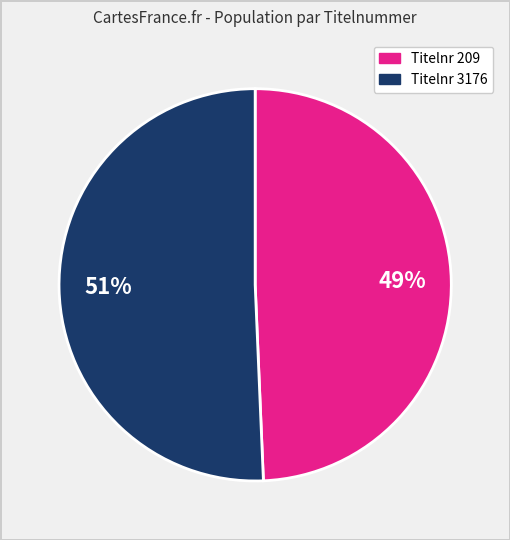

Is there a majority slice in this chart?

Yes